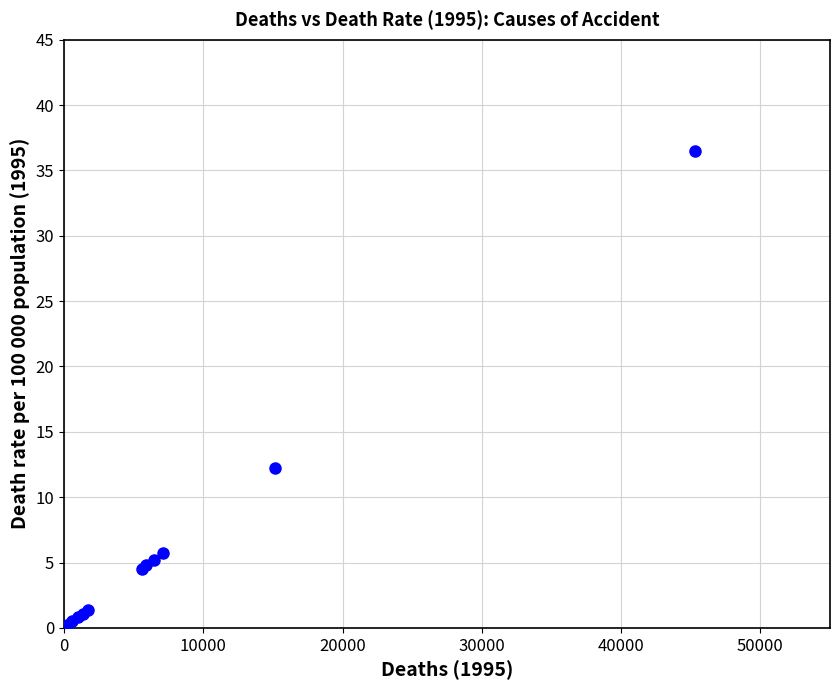

What Y value in the scatter plot is closest to 18?

12.2